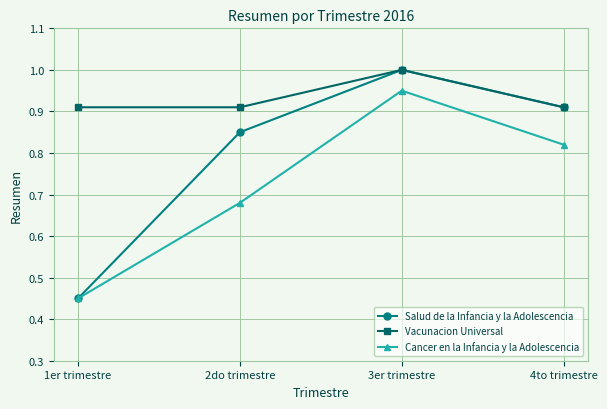

What is the difference between the Vacunacion Universal values at 2do trimestre and 3er trimestre?

0.1